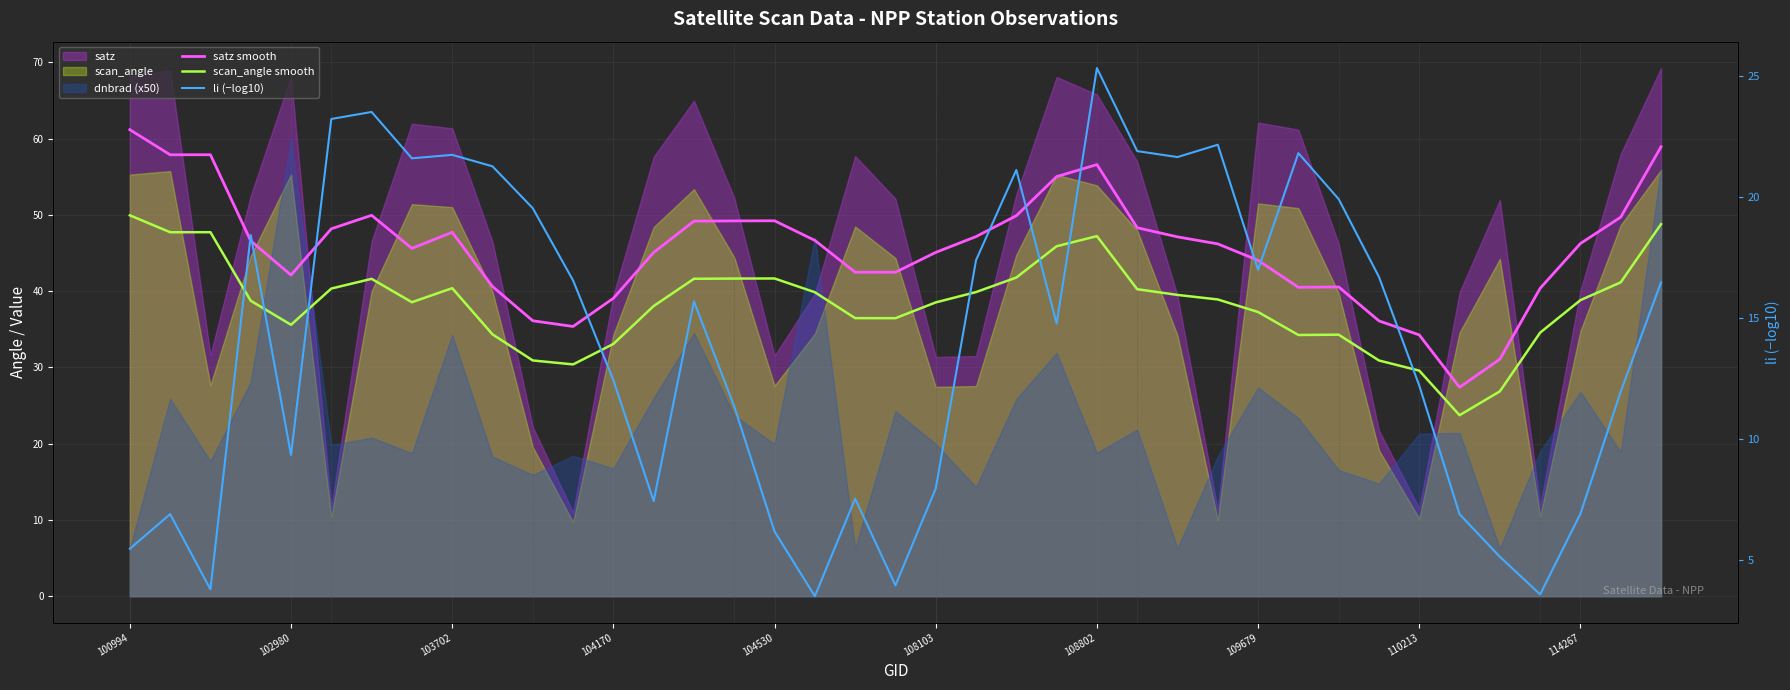

Between 108103 and 21, which series saw the biggest shift?

li (−log10)